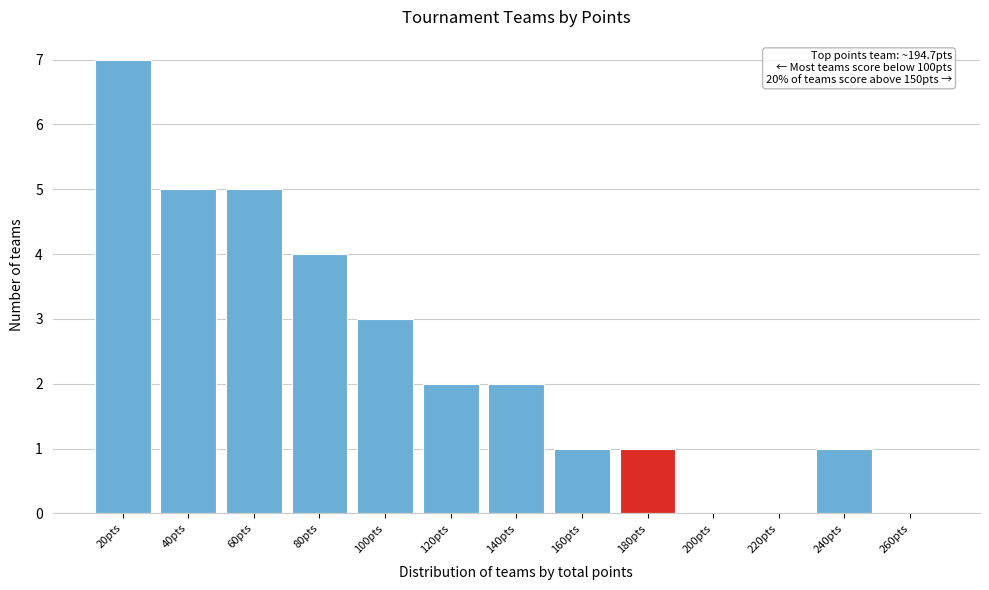

Reading left to right, what are all the values shown in this chart?

20pts=7	40pts=5	60pts=5	80pts=4	100pts=3	120pts=2	140pts=2	160pts=1	180pts=1	200pts=0	220pts=0	240pts=1	260pts=0